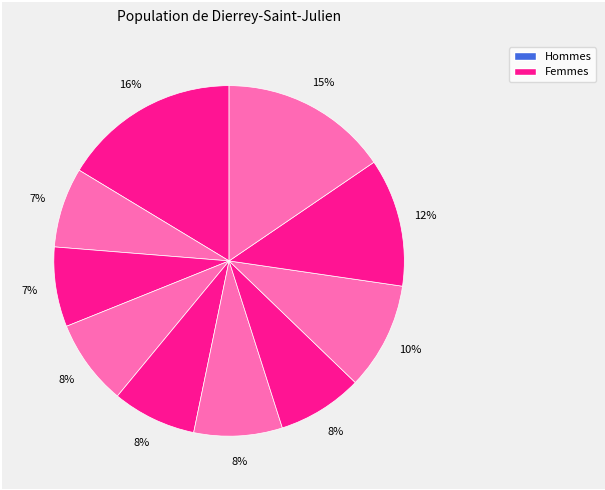

How many slices are in this pie chart?

10